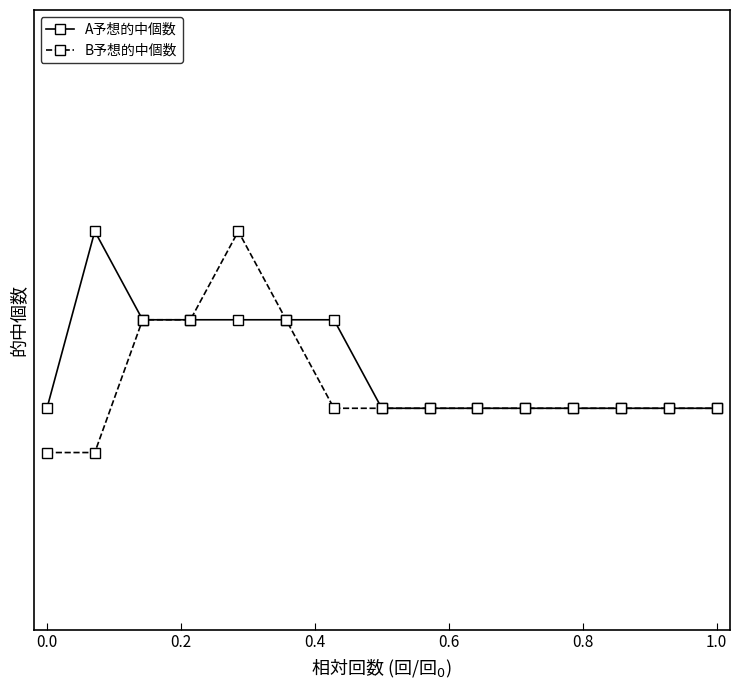

Is this an area chart (filled region under the line)?

No